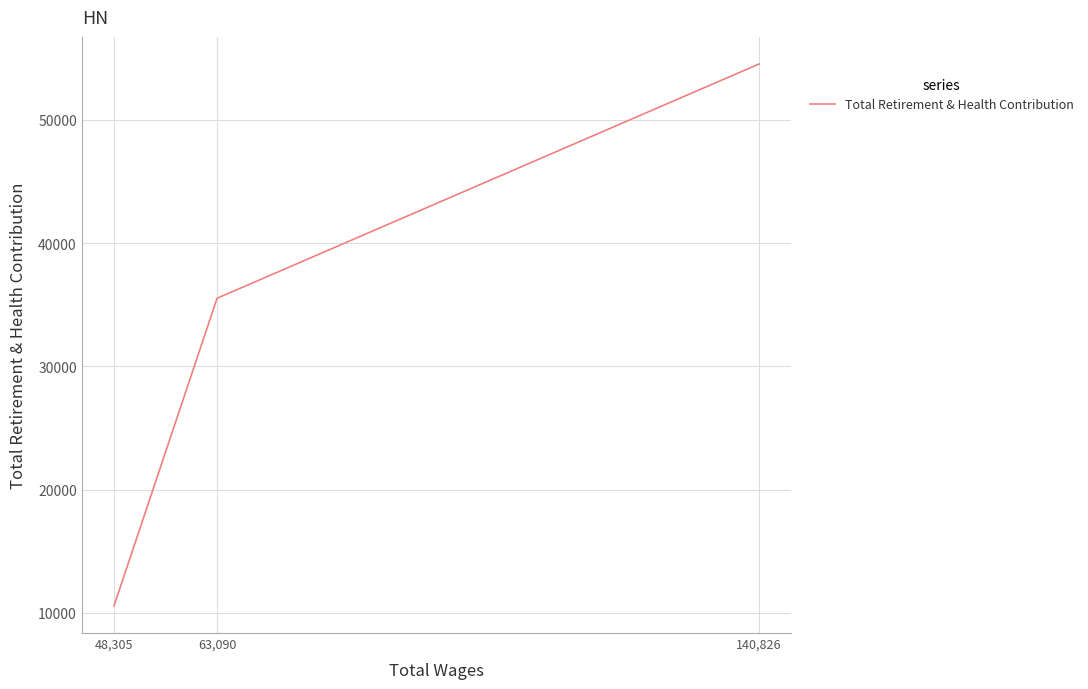

Is this an area chart (filled region under the line)?

No